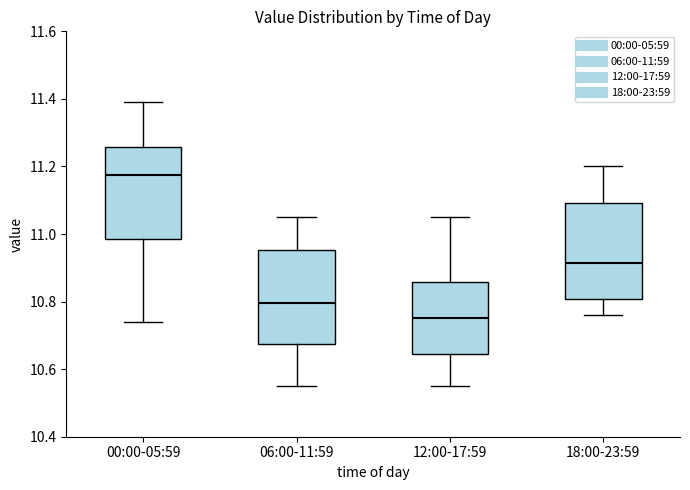

Reading left to right, read every box against the y-axis: the position of its median line, the range the box covers, and the ends of its whiskers. The values are not printed on the chart, so give them approximately, as read against the axis.

00:00-05:59: median 11.18, box 10.98 to 11.26, whiskers 10.74 to 11.40
06:00-11:59: median 10.80, box 10.68 to 10.96, whiskers 10.56 to 11.06
12:00-17:59: median 10.76, box 10.64 to 10.86, whiskers 10.56 to 11.06
18:00-23:59: median 10.92, box 10.80 to 11.10, whiskers 10.76 to 11.20